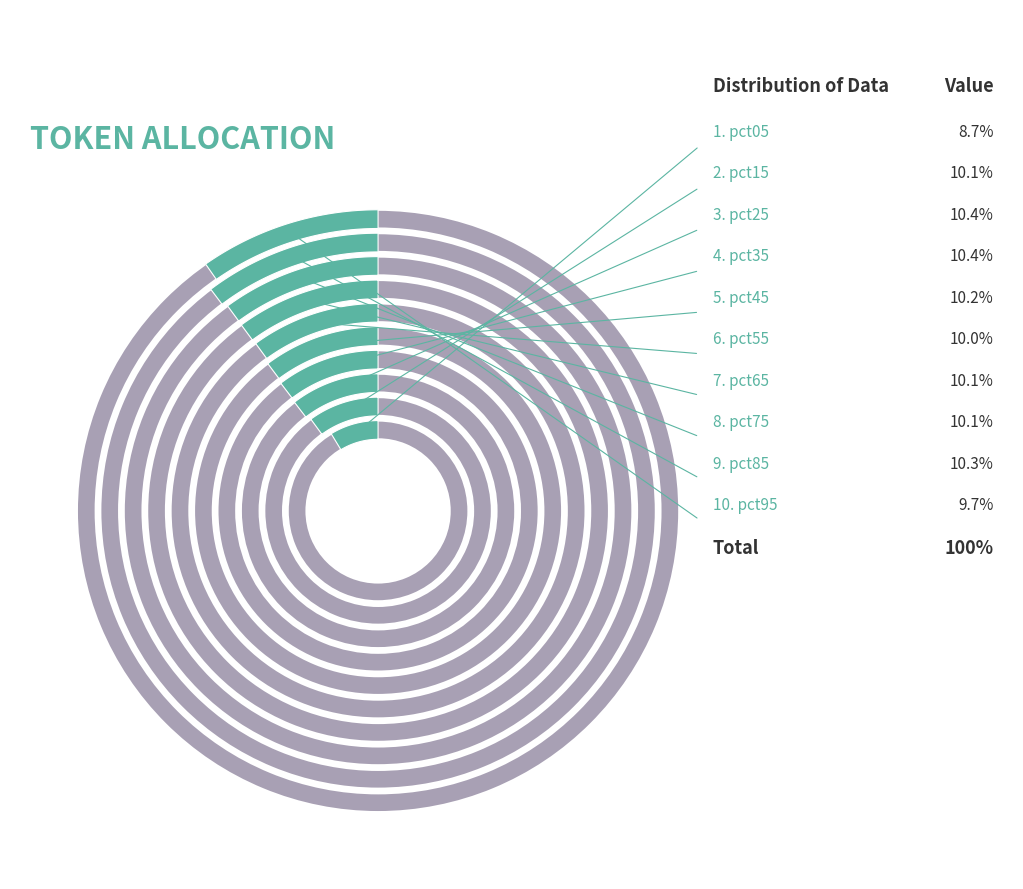

To the nearest percent, what is the difference between the pct05 and pct85 slice percentages?

2%